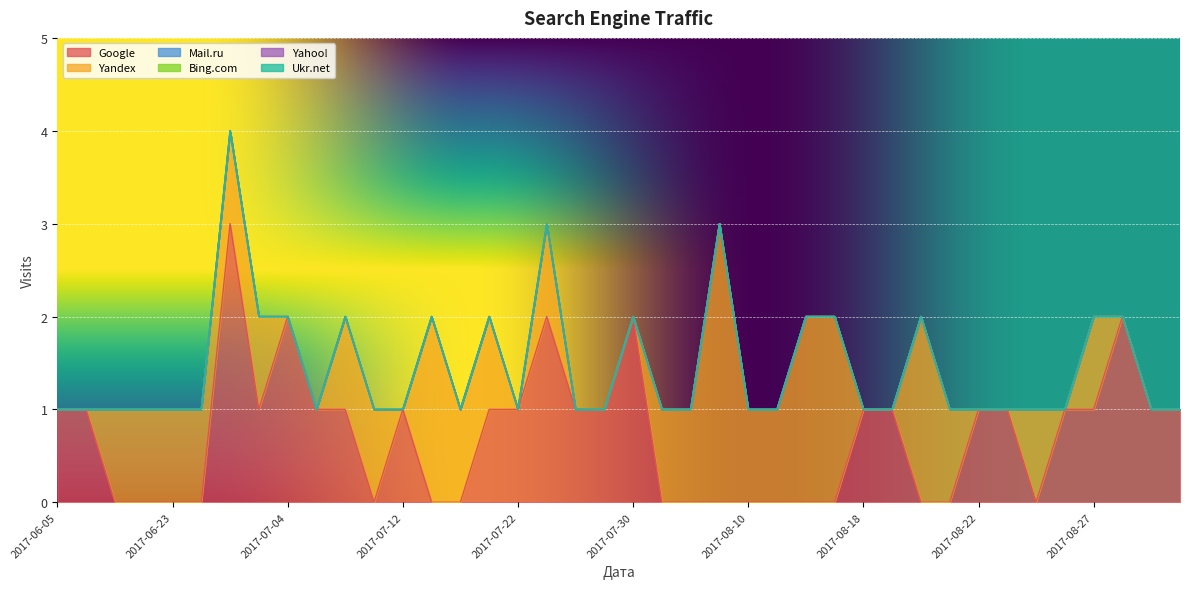

Is the value of Yahoo! at 2017-08-29 greater than the value of Google at 2017-08-09?

No